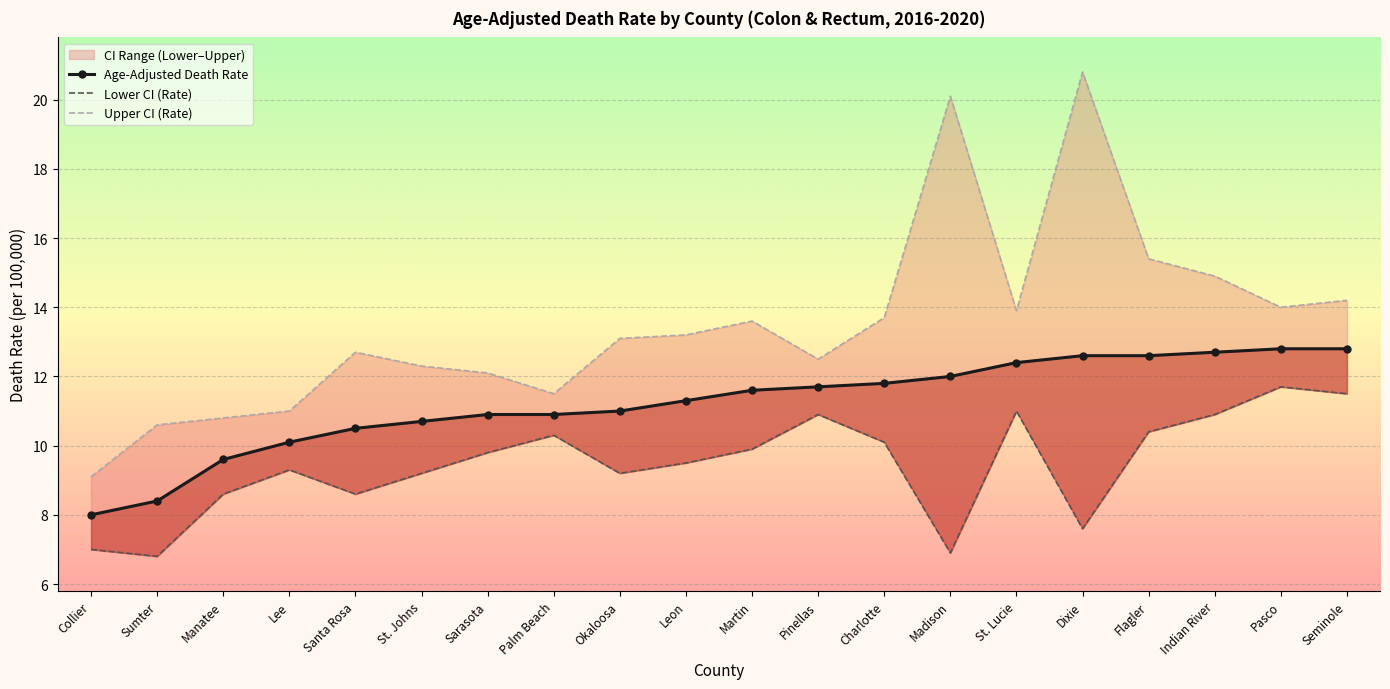

True or false: Age-Adjusted Death Rate and Upper CI (Rate) cross at least once.

False